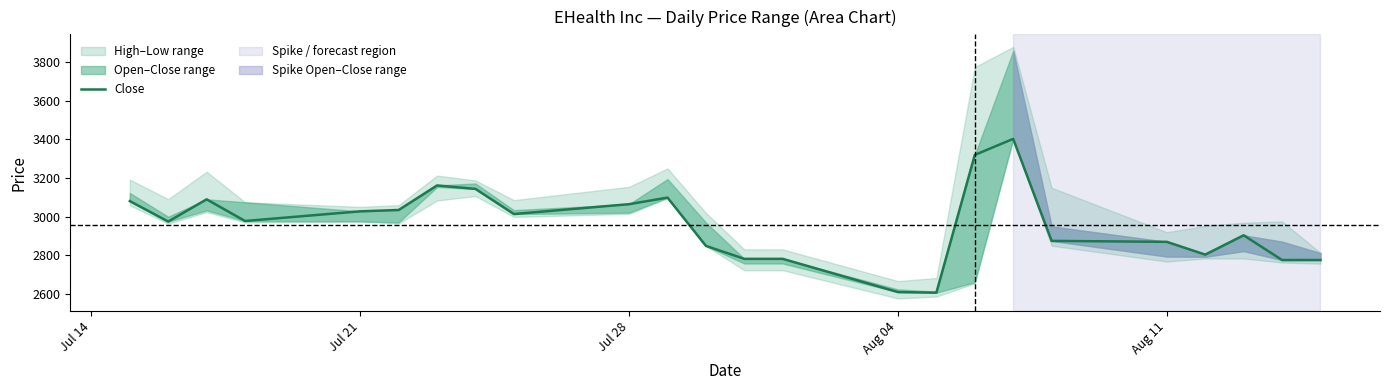

The value at Jul 28 is 1960. True or false?

False